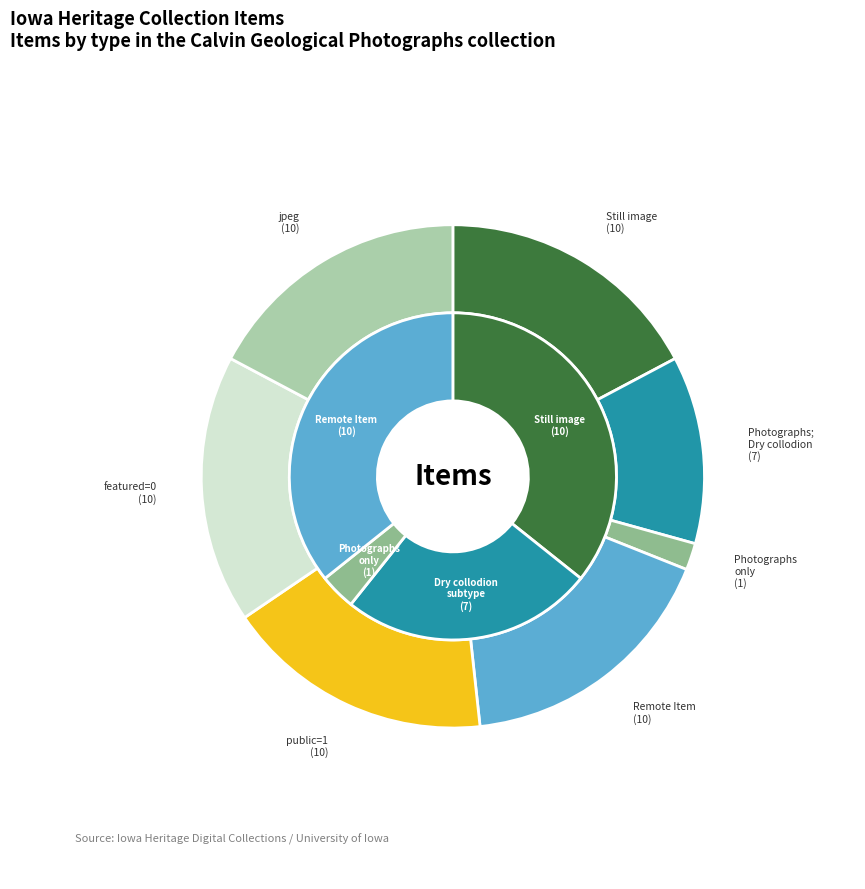

Is jpeg the majority of the pie?

No